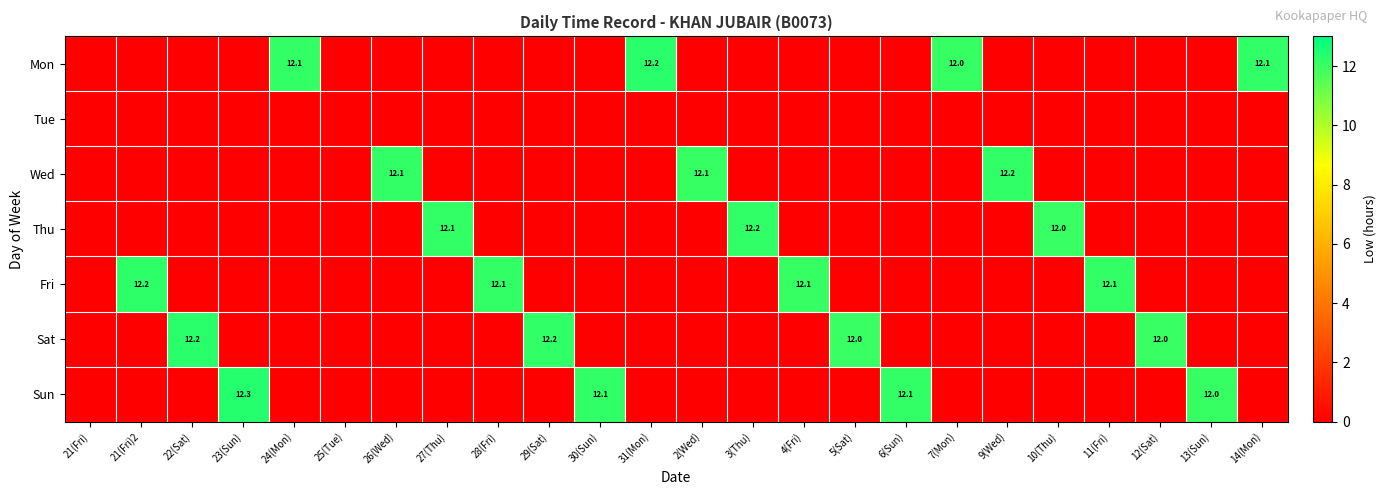

True or false: Fri has a value of 8.4 at 28(Fri).

False